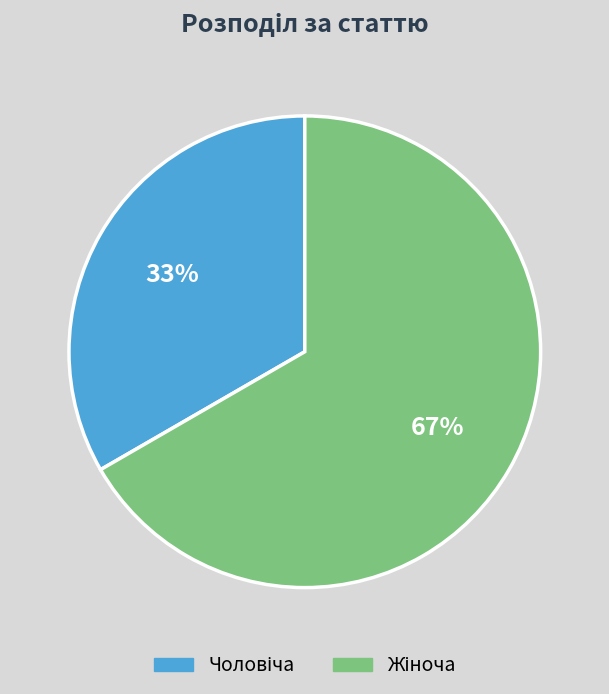

To the nearest percent, what is the average slice percentage?

50%